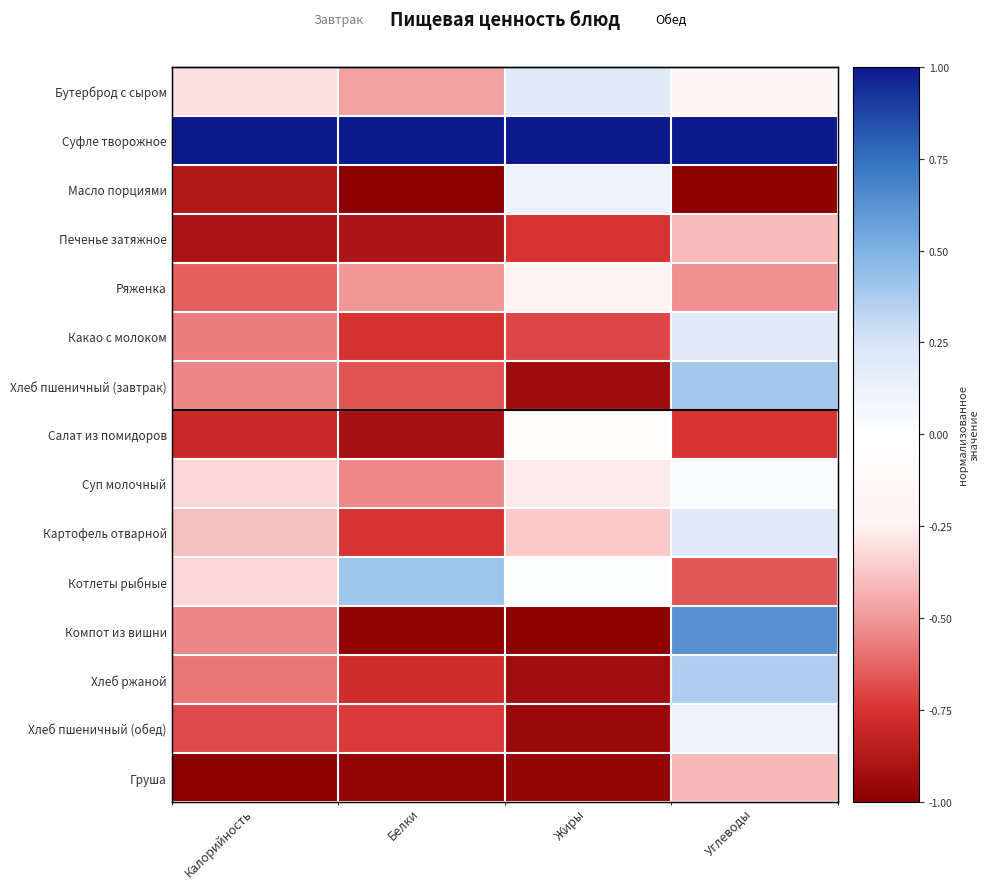

List the labels in order of Хлеб пшеничный (завтрак) value, largest first.

Углеводы, Калорийность, Белки, Жиры